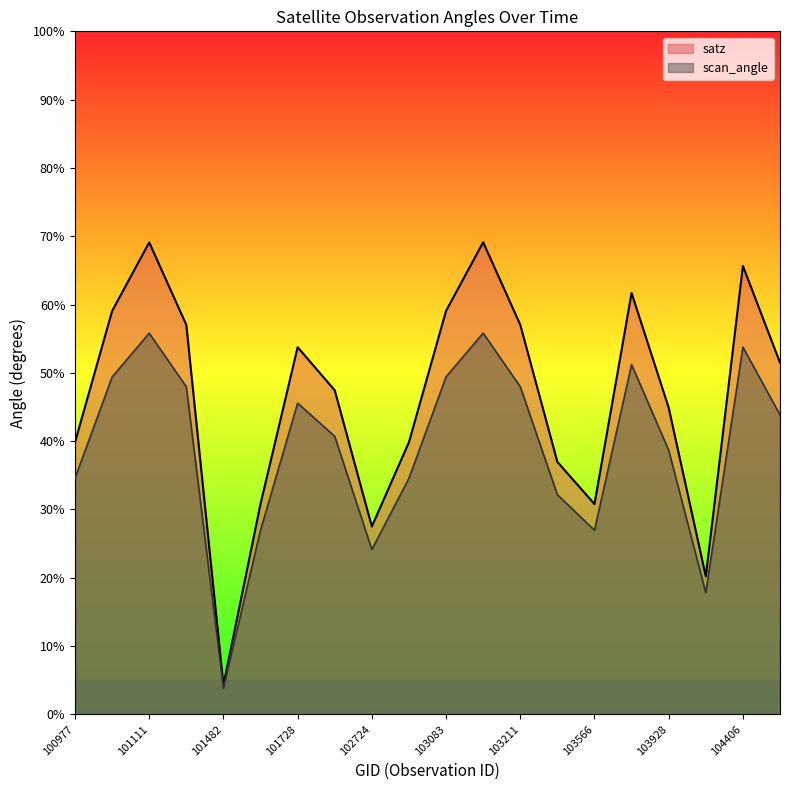

The value of scan_angle at 102724 is 24.1. True or false?

True